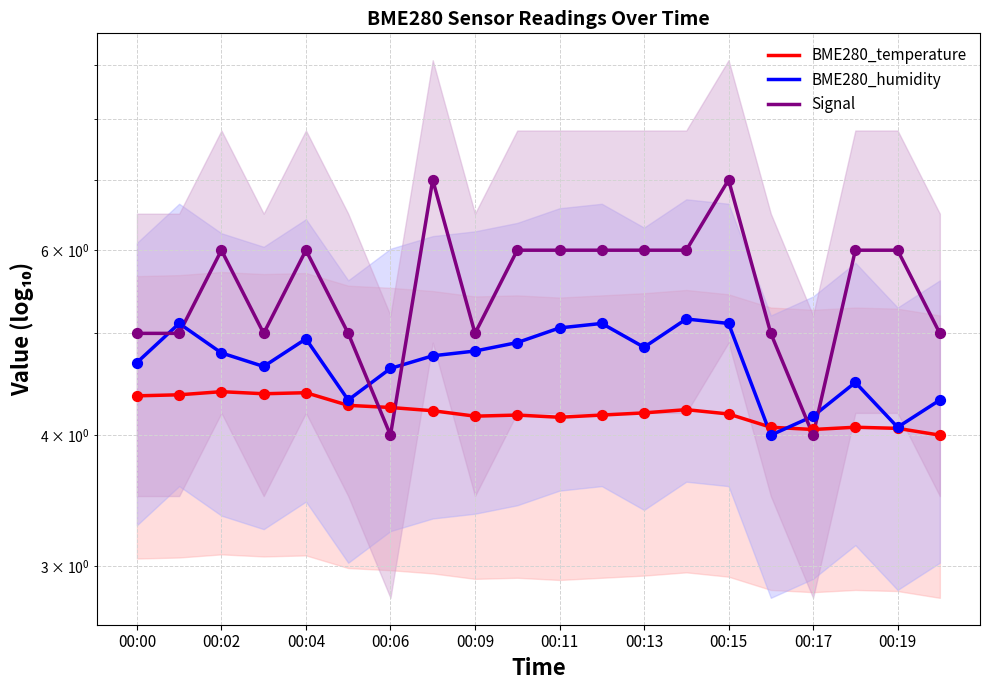

Which series reaches the maximum Y coordinate?

Signal